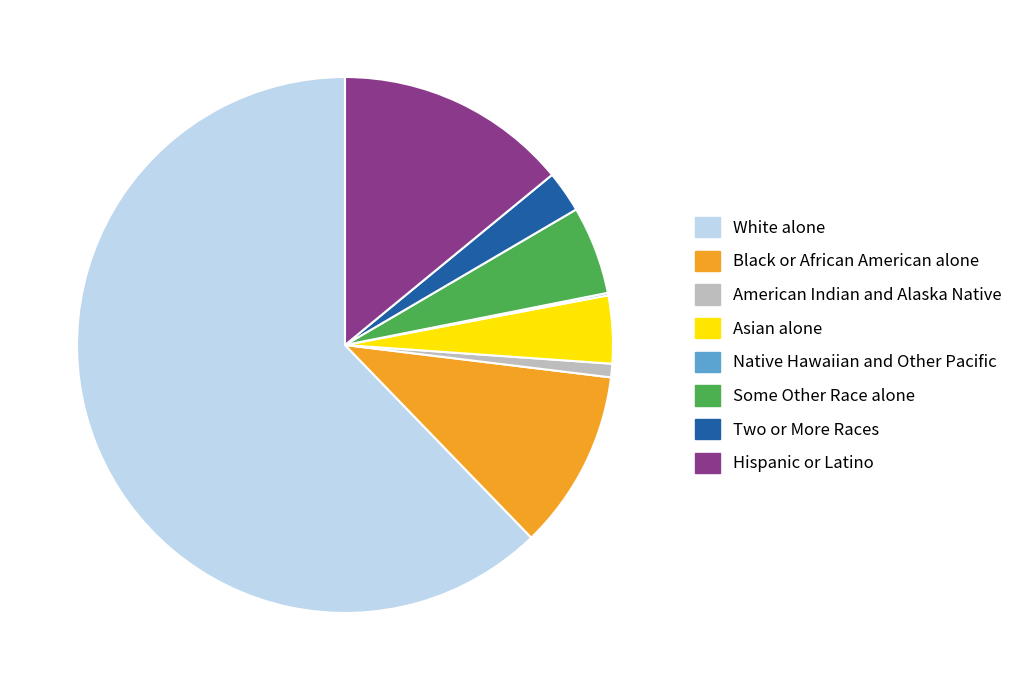

Does Black or African American alone represent more than half of the total?

No